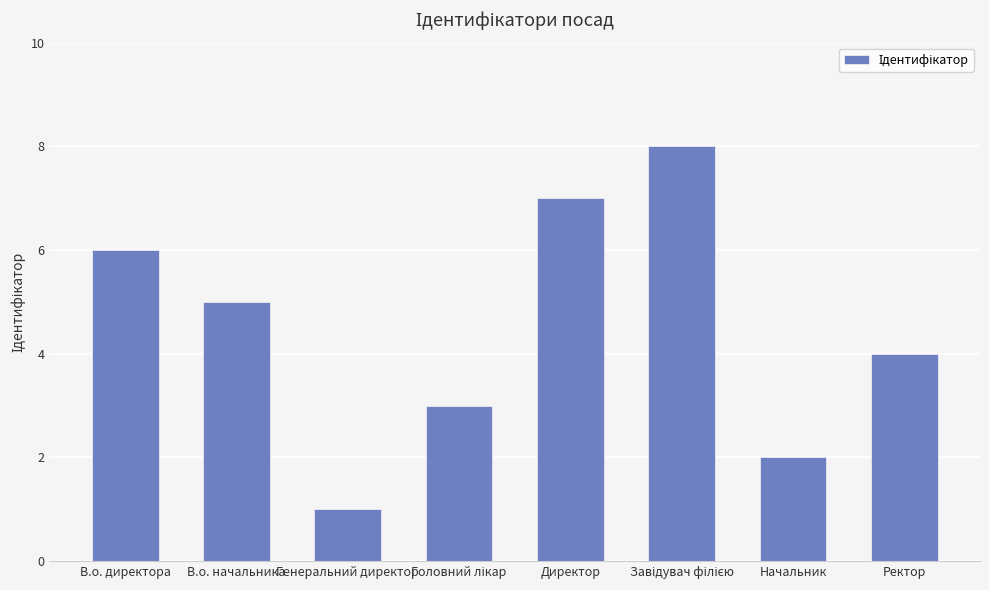

Are the bars grouped side by side (vs. stacked)?

No